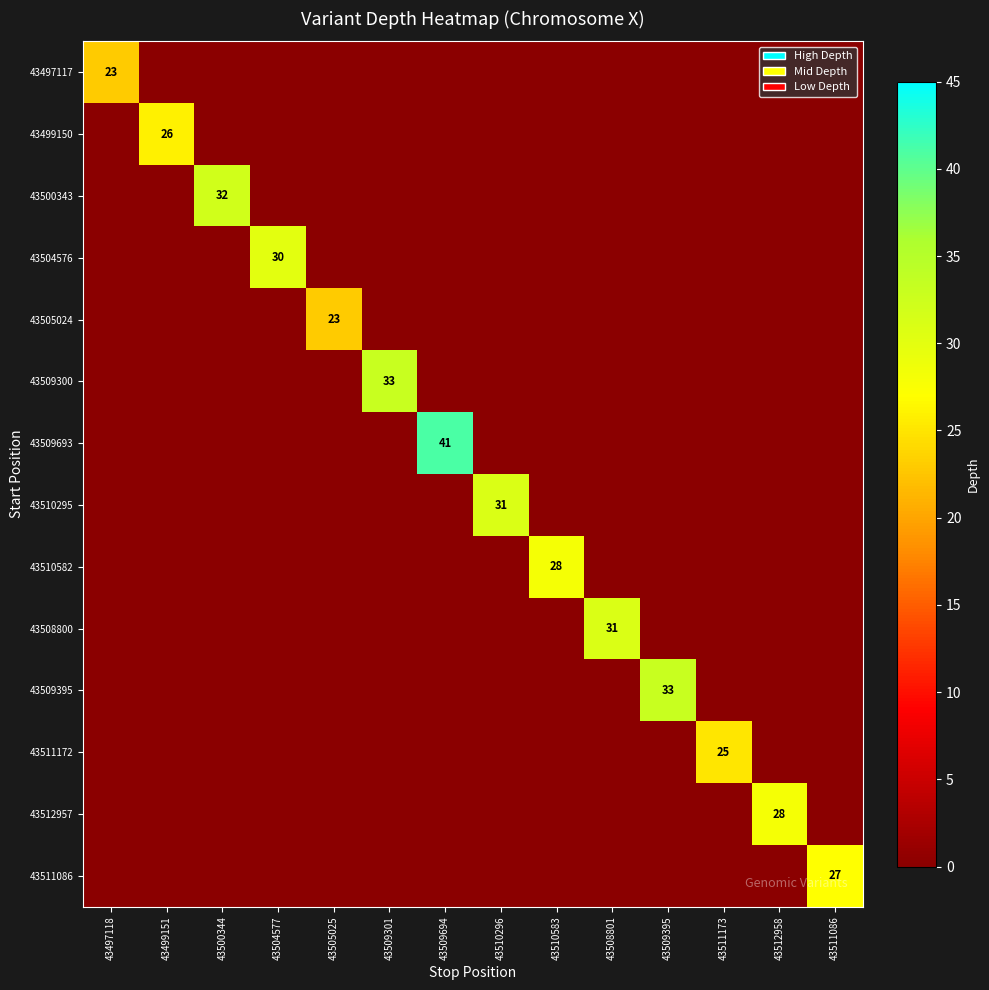

What is the sum of all 43505024 values?

23